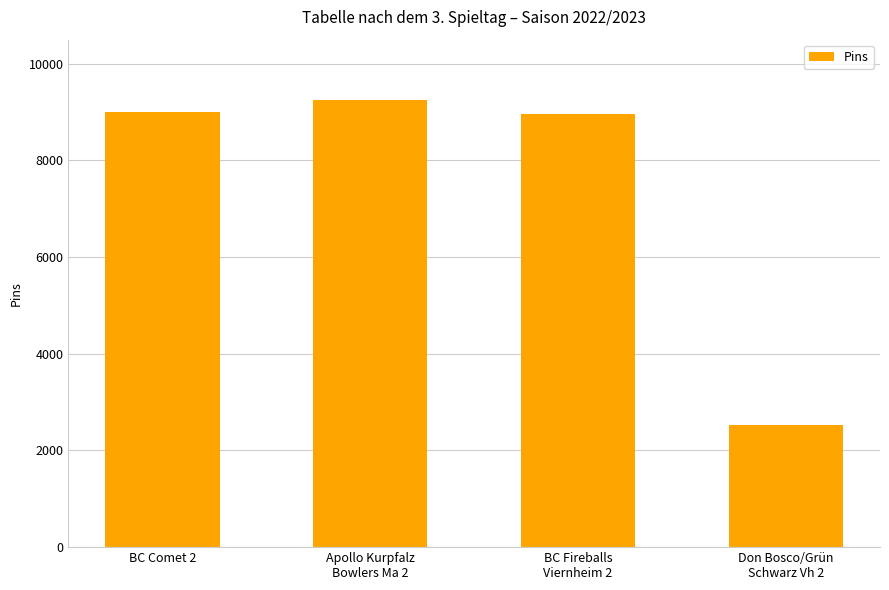

True or false: the data shows 8965 at BC Fireballs
Viernheim 2.

True